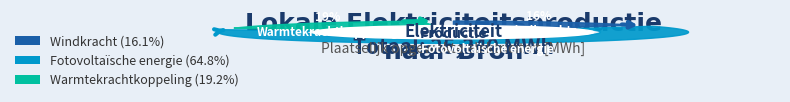

To the nearest percent, what is the combined percentage of Fotovoltaïsche energie and Windkracht?

81%